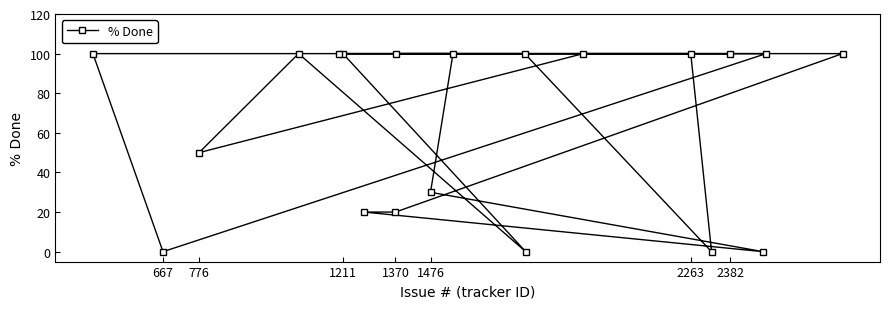

What is the ratio of the value at 776 to the value at 1370?

2.5